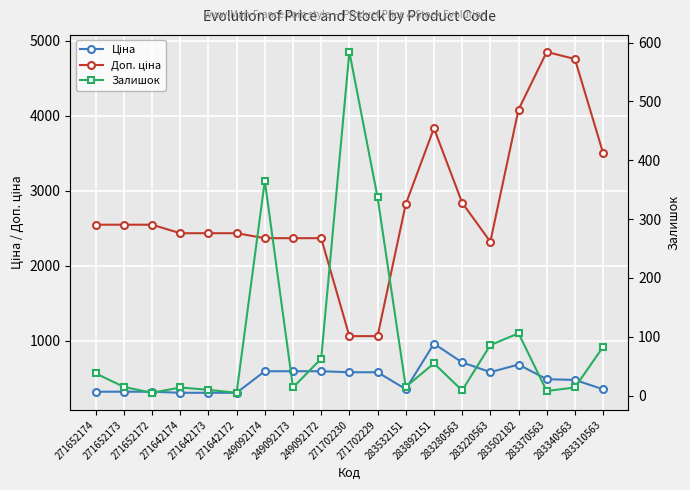

At which category does Залишок reach its first local peak?

271642174